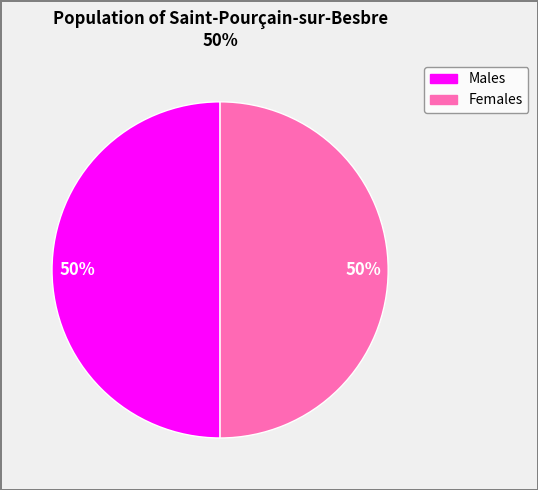

To the nearest percent, what is the average slice percentage?

50%